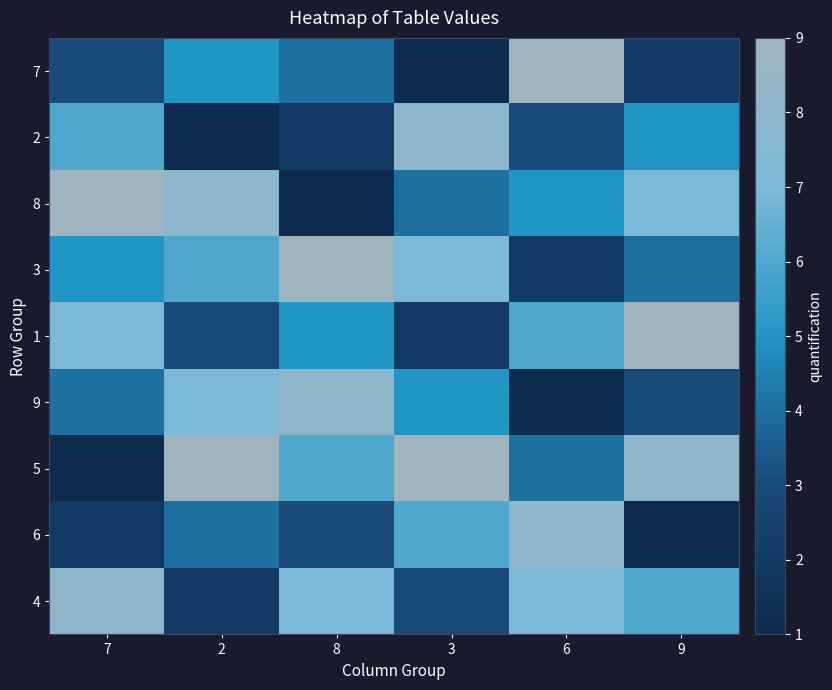

At which category does the chart reach its peak across all series?

6